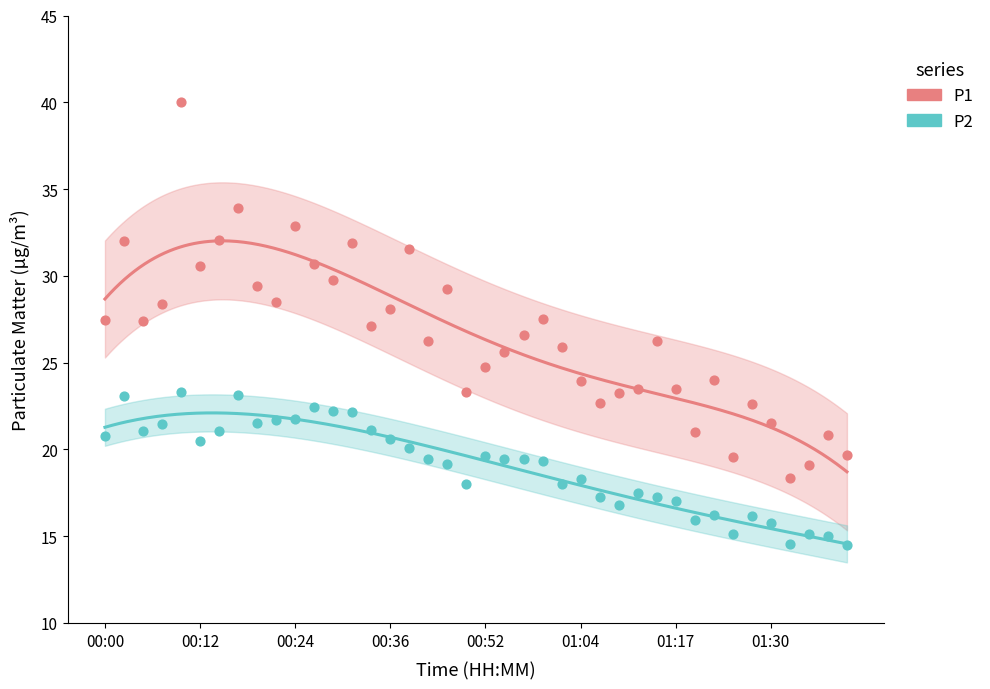

What is the total value across all series at 00:29?

52.0